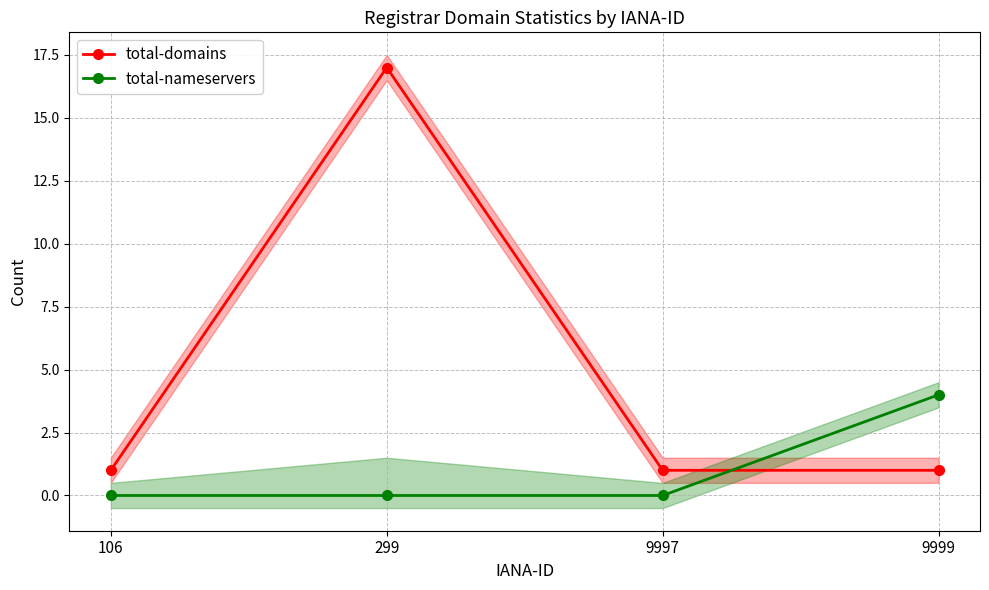

Is the value of total-domains at 299 greater than the value of total-nameservers at 9999?

Yes